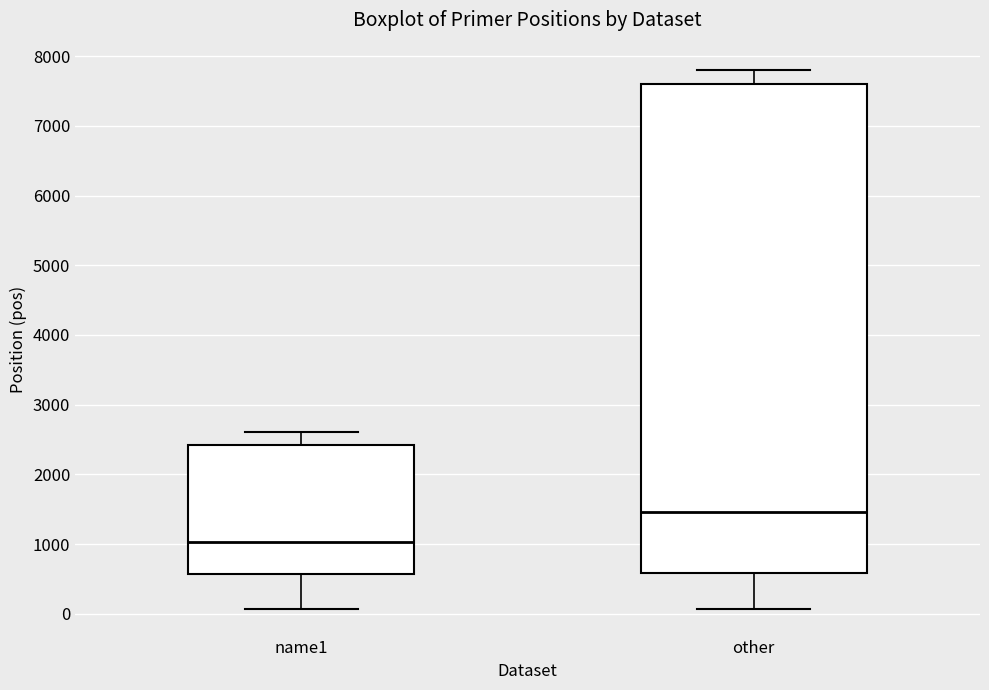

Reading left to right, transcribe this box plot: for each box, give where its median line is, the range the box spans, and where its two whiskers end, as read against the y-axis. The values are not printed on the chart, so give them approximately, as read against the axis.

name1: median 1000, box 600 to 2400, whiskers 100 to 2600
other: median 1500, box 600 to 7600, whiskers 100 to 7800